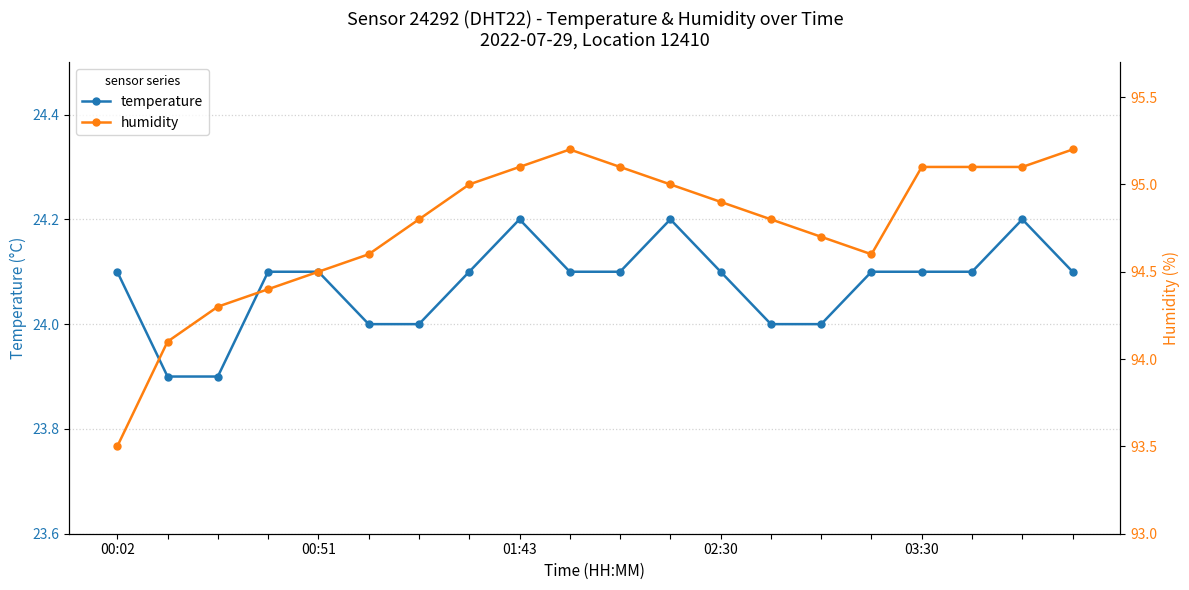

Which series has the largest total across all categories?

humidity